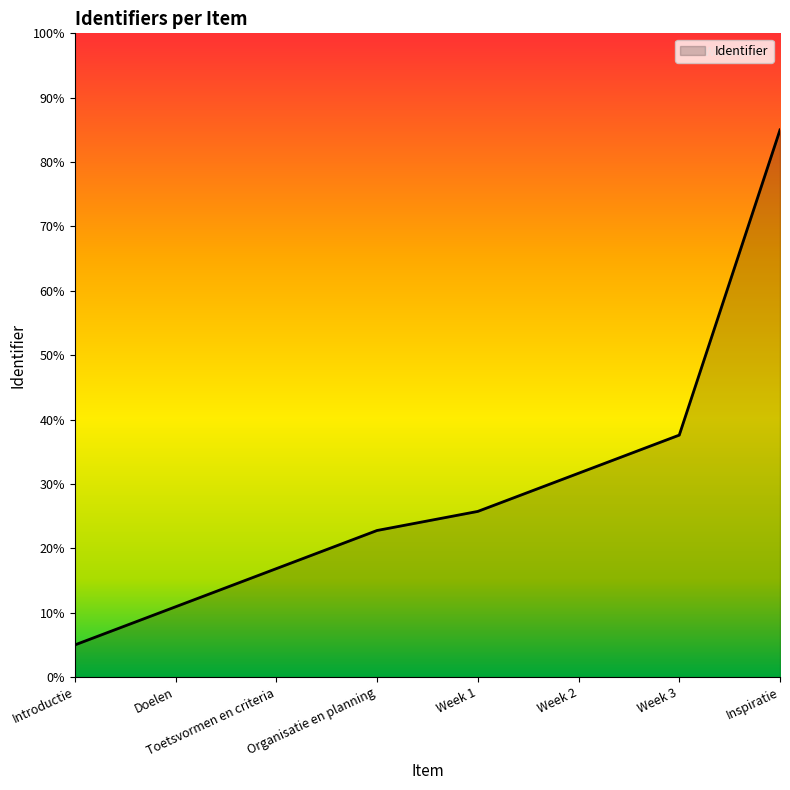

Reading right to left, list all the values displayed in this chart.

Inspiratie=85.0	Week 3=37.6	Week 2=31.7	Week 1=25.7	Organisatie en planning=22.8	Toetsvormen en criteria=16.9	Doelen=10.9	Introductie=5.0